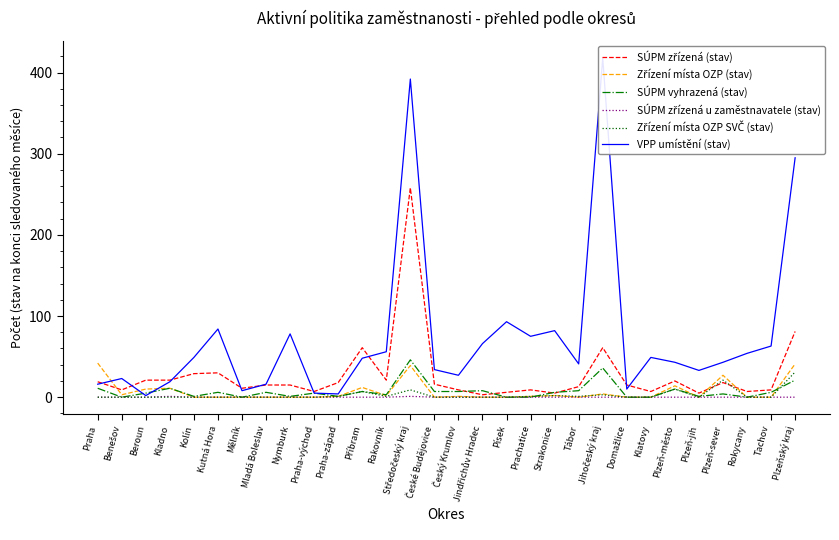

How many intersections are there between SÚPM zřízená (stav) and Zřízení místa OZP SVČ (stav)?

2